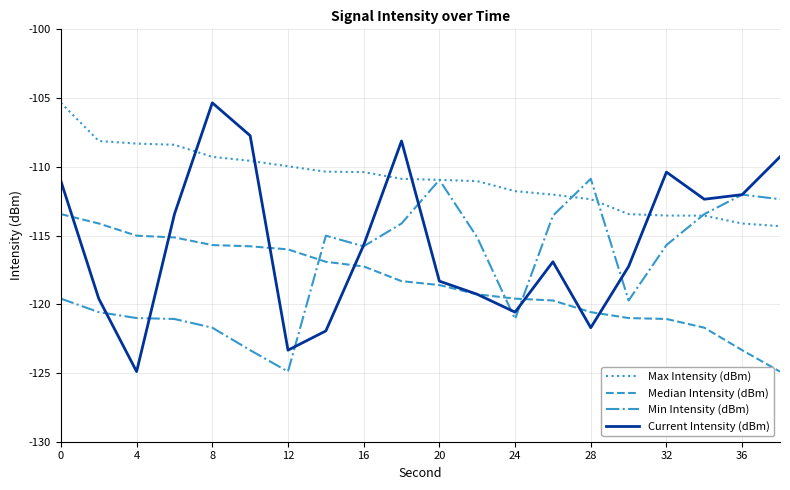

What is the greatest value displayed?

-105.3